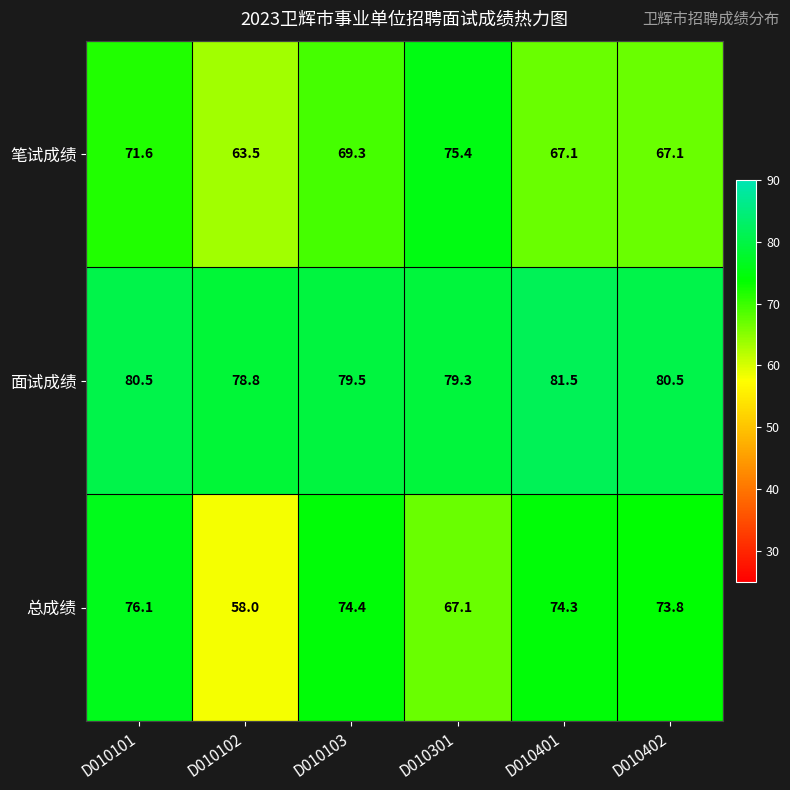

List the series in order of their peak value, highest first.

面试成绩, 总成绩, 笔试成绩